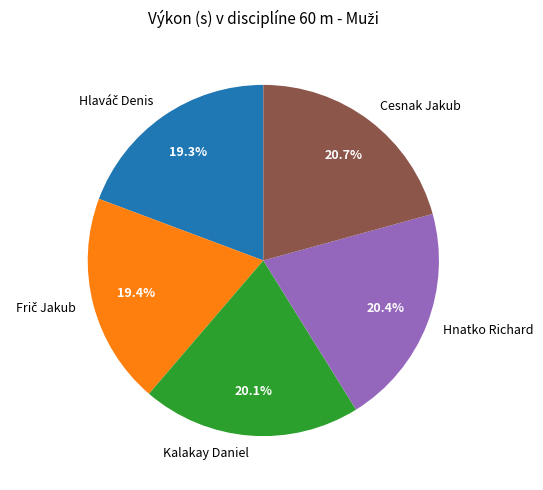

Count the number of slices in the pie.

5